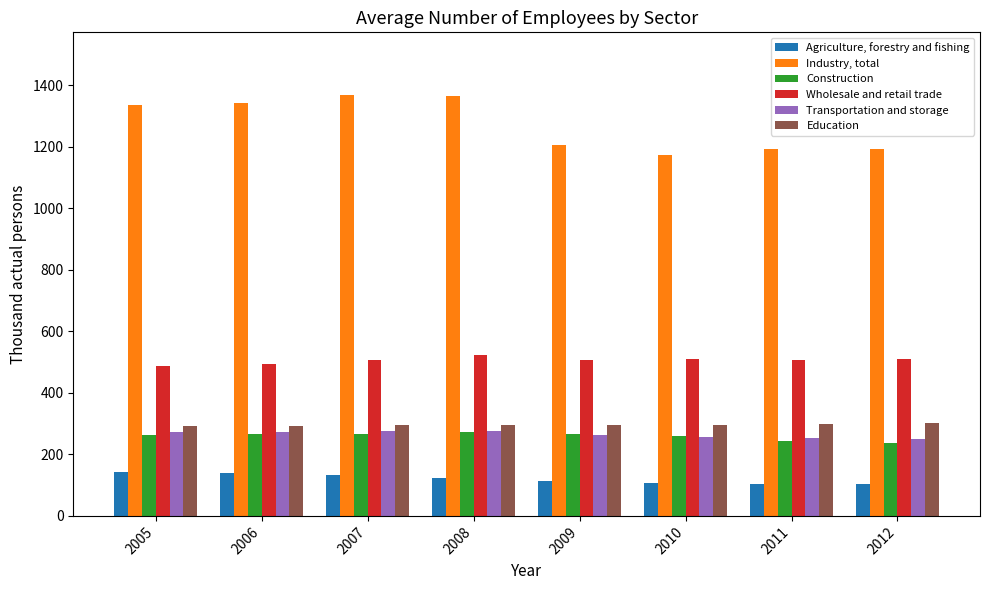

At 2011, list the series in order from largest to smallest.

Industry, total, Wholesale and retail trade, Education, Transportation and storage, Construction, Agriculture, forestry and fishing